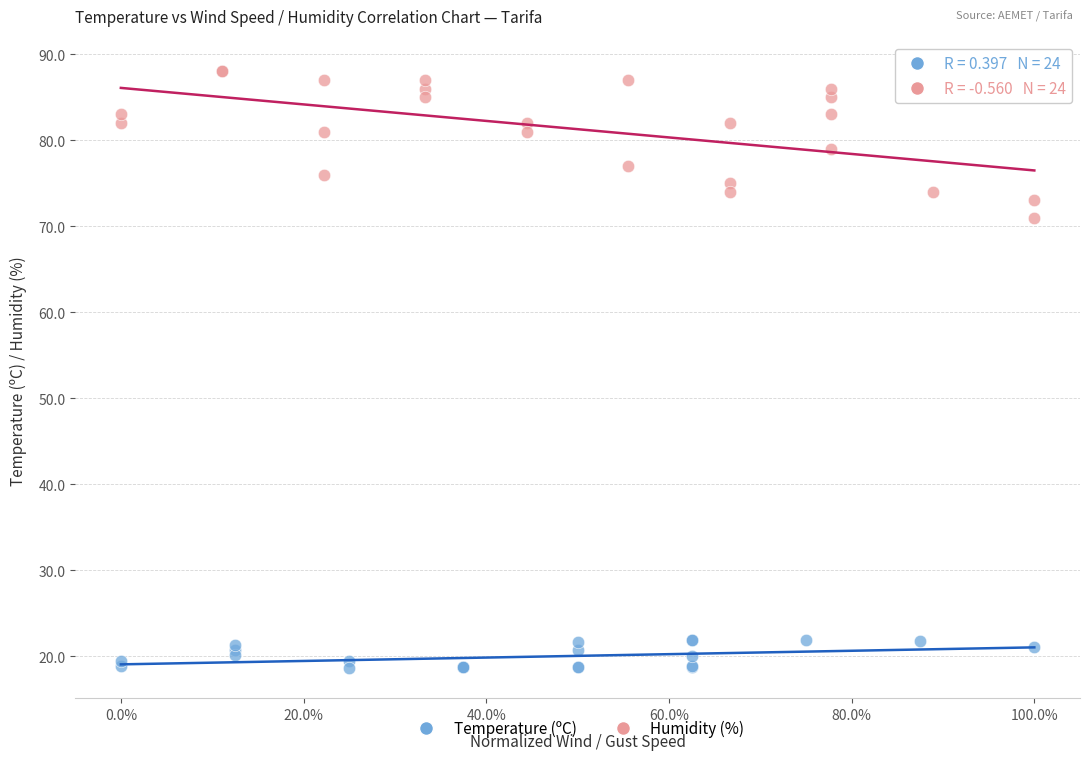

What are all the series names shown in the legend?

Temperature (ºC), Humidity (%)